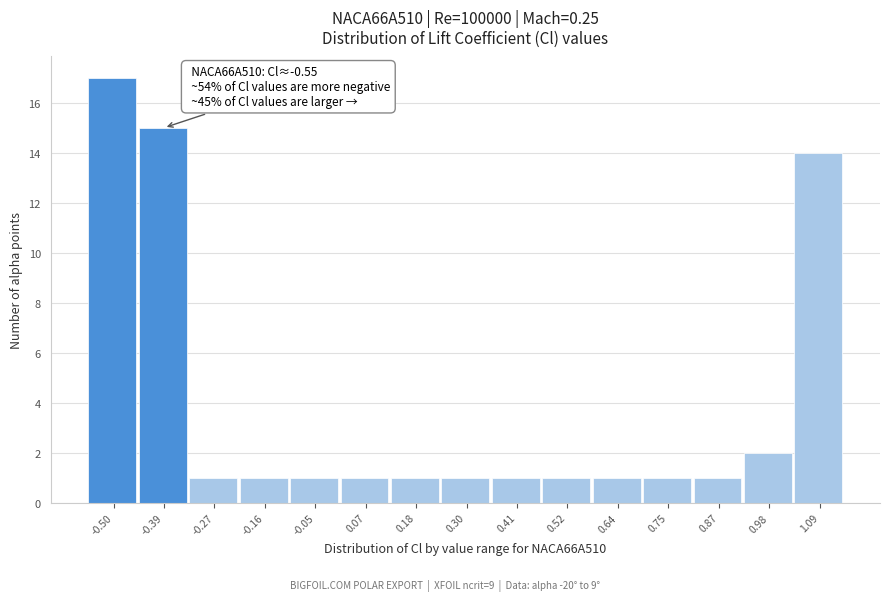

Which range on the x-axis has the tallest bar?

-0.56 to -0.44